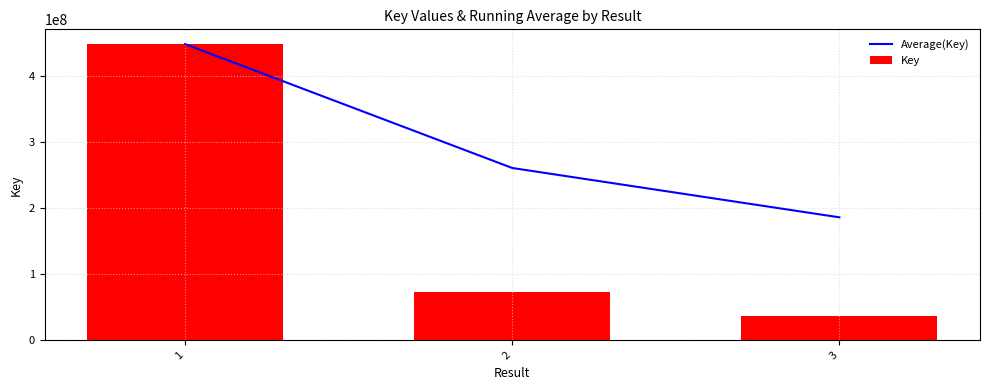

What is the lowest value of the Average(Key) series?

186093096.3